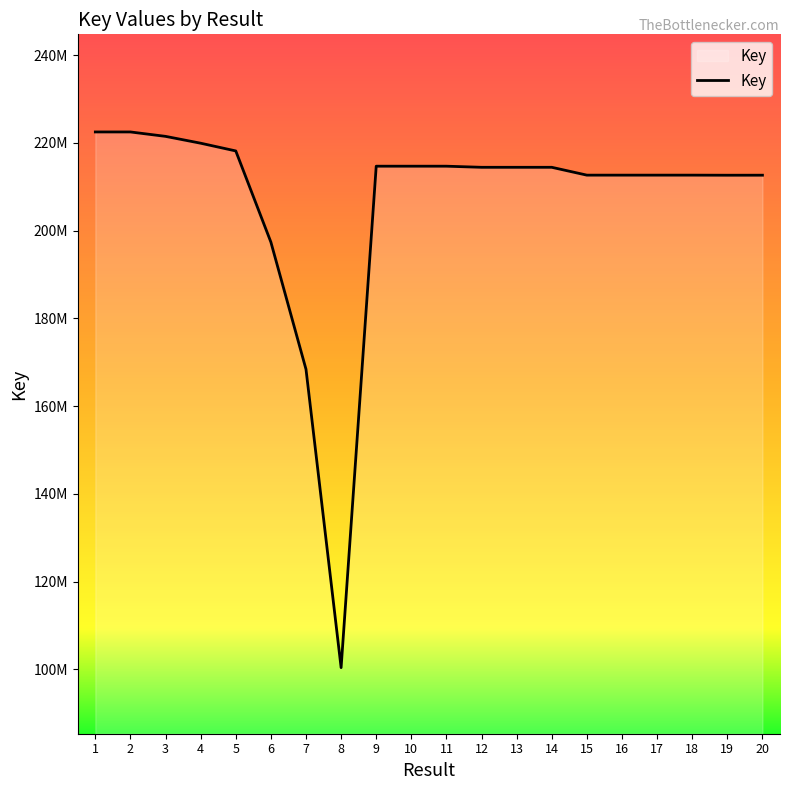

Does the chart have visible grid lines?

No